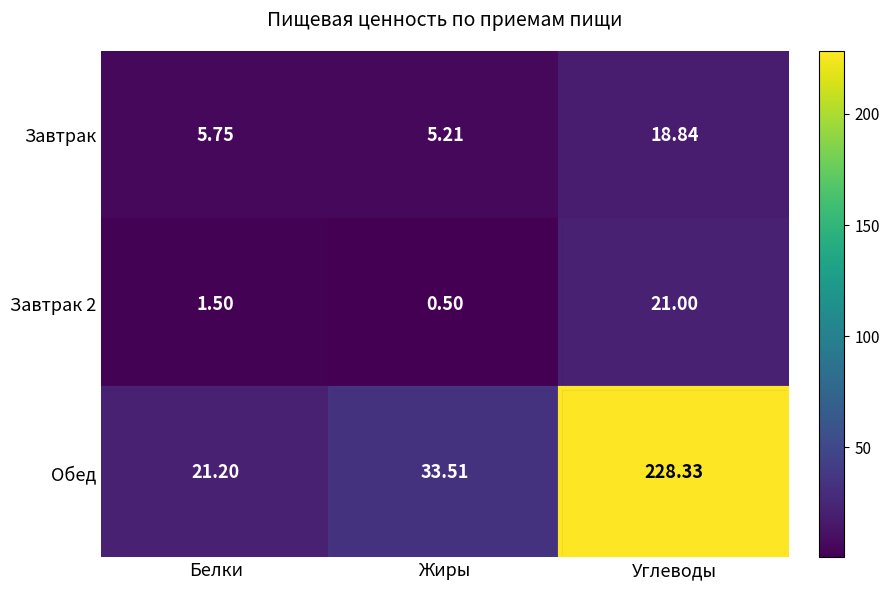

Rank the series at Белки from lowest to highest value.

Завтрак 2, Завтрак, Обед